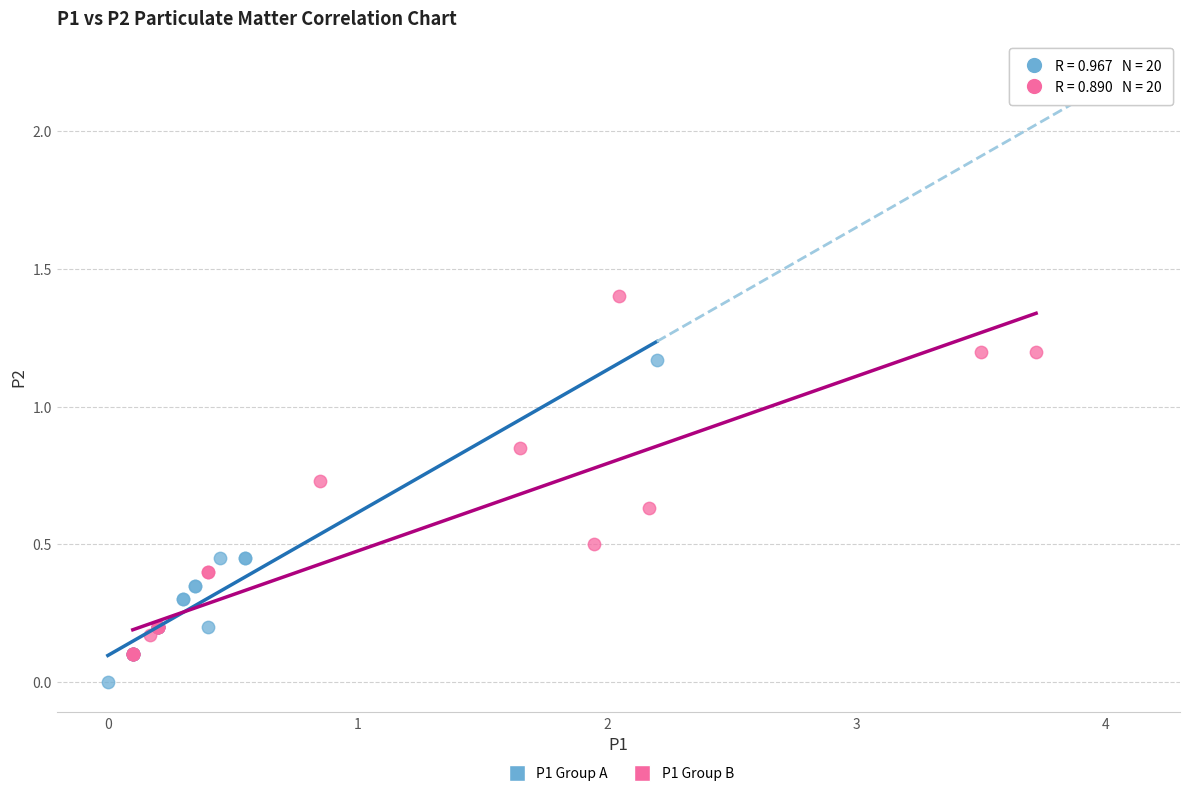

Which series has the largest Y range (max minus min)?

P1 Group B